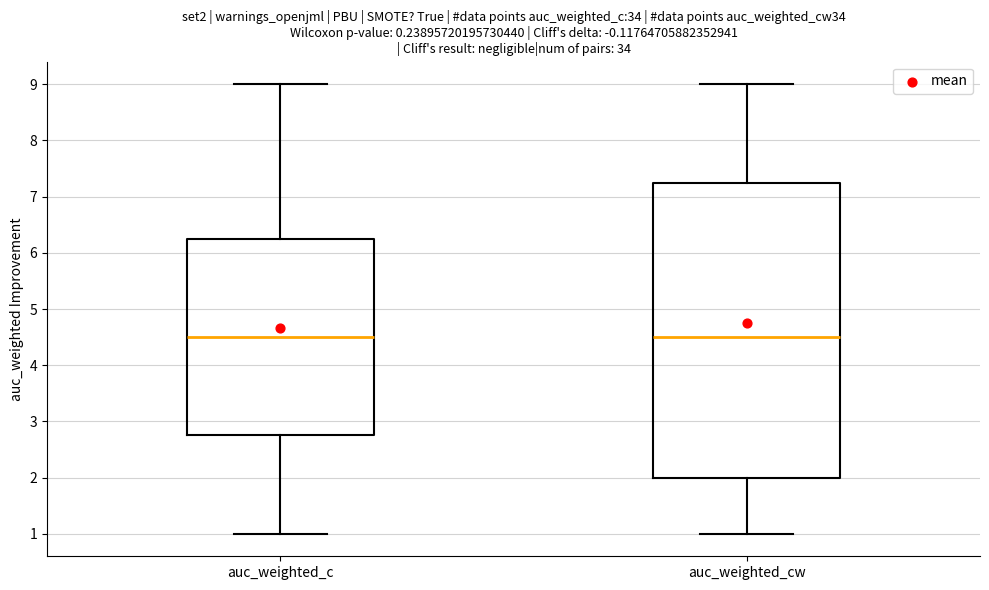

Comparing the boxes themselves (not the whiskers), which one is the tallest?

auc_weighted_cw